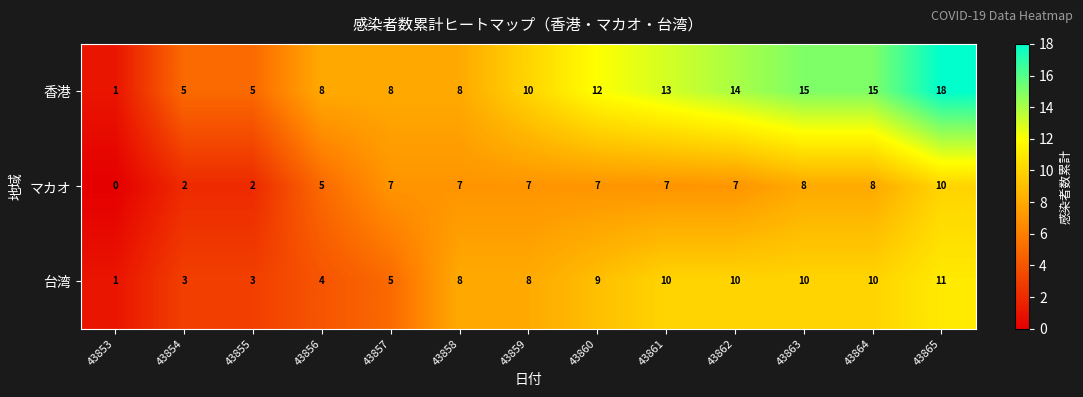

At which category is the sum across all series the highest?

43865